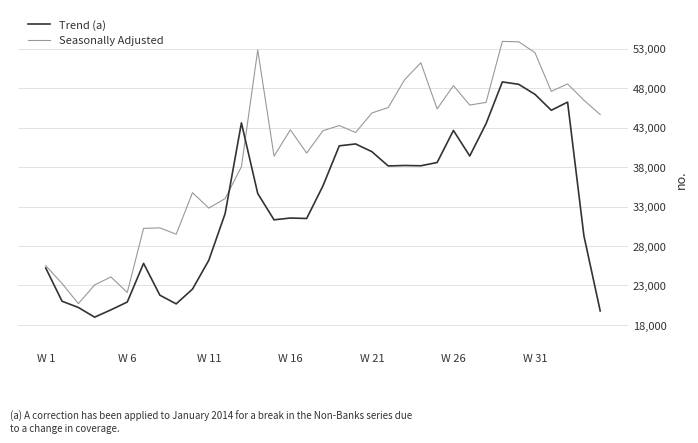

Count the number of categories in the chart.

35